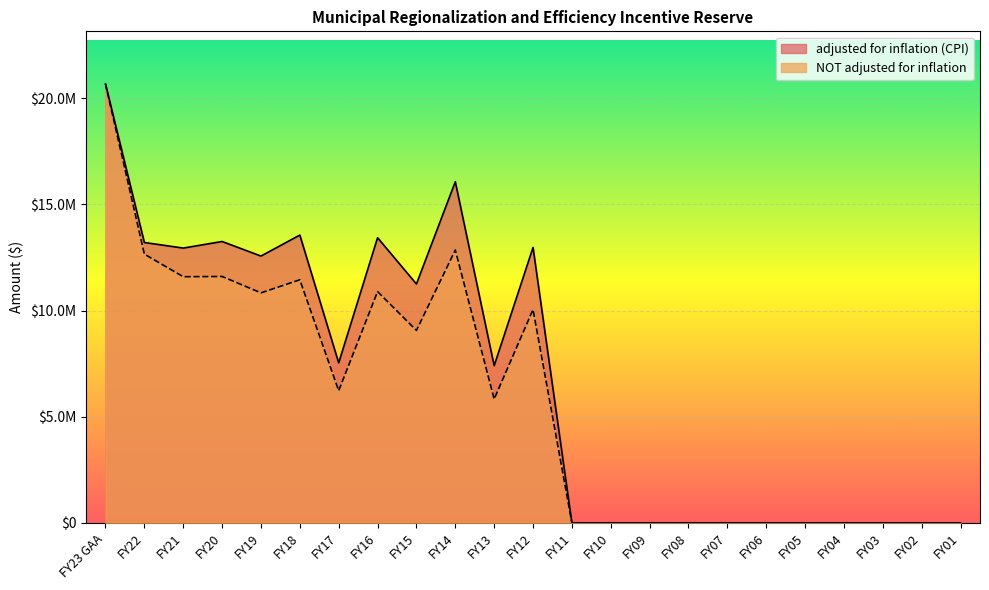

What is the maximum value for NOT adjusted for inflation?

20675600